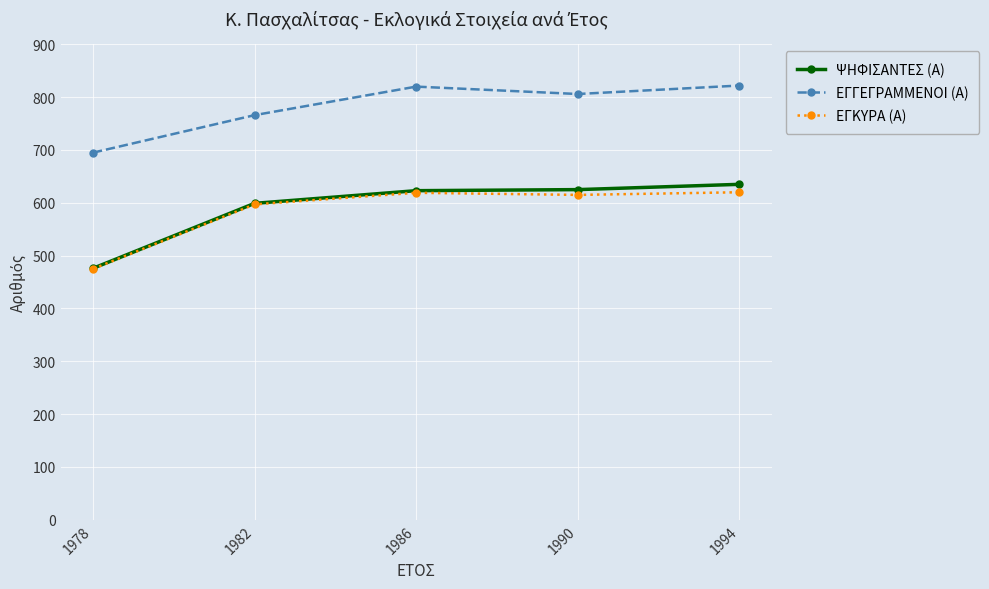

True or false: ΕΓΚΥΡΑ (Α) and ΕΓΓΕΓΡΑΜΜΕΝΟΙ (Α) intersect in this chart.

False